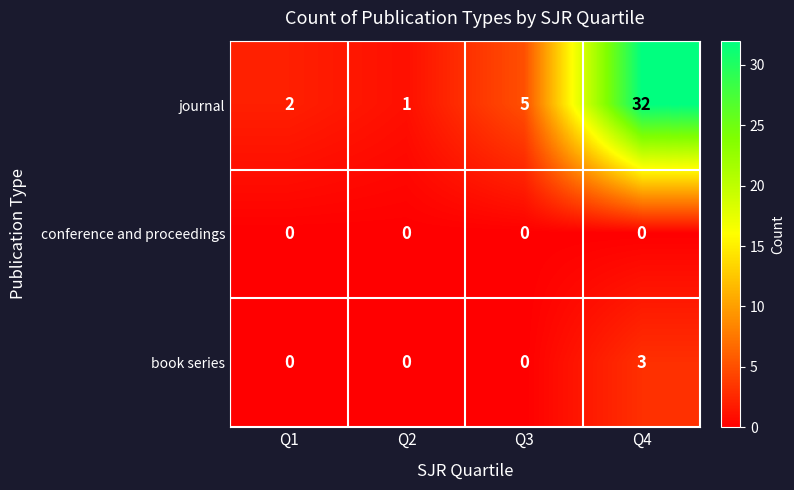

At which label is journal closest to 16?

Q3